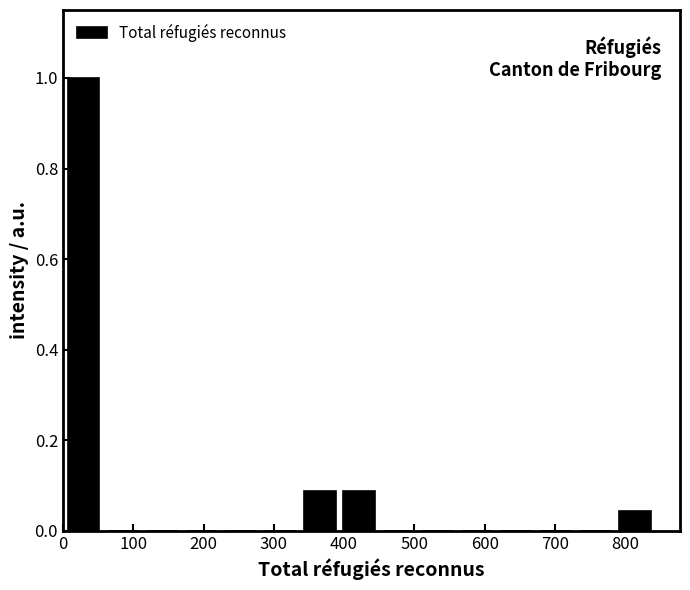

Reading left to right, list every bar in this chart as the range it spans on the x-axis followed by its height. Neither the bar edges nor the heights are printed on the chart, so give them approximately, as read against the axes.

0 to 60: 1.00
60 to 110: 0
110 to 170: 0
170 to 230: 0
230 to 280: 0
280 to 340: 0
340 to 390: 0.08
390 to 450: 0.08
450 to 510: 0
510 to 560: 0
560 to 620: 0
620 to 670: 0
670 to 730: 0
730 to 790: 0
790 to 840: 0.04